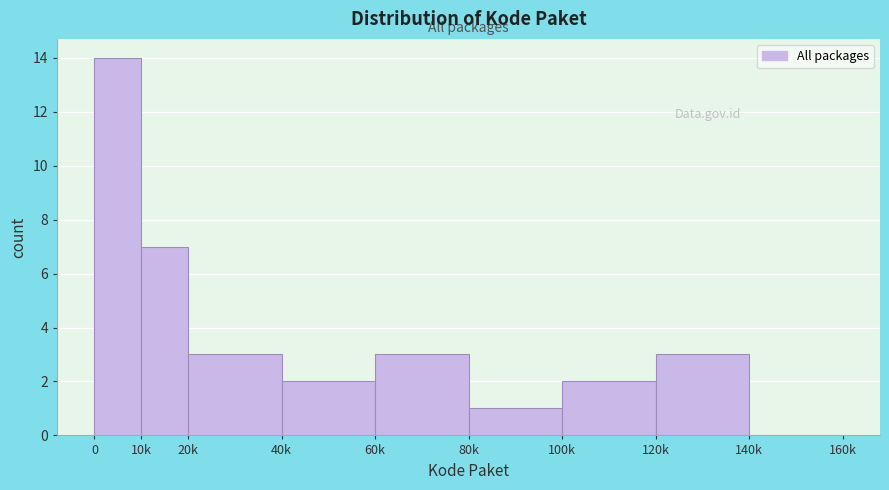

Reading left to right, what are all the values shown in this chart?

0=14	10k=7	20k=3	40k=2	60k=3	80k=1	100k=2	120k=3	140k=0